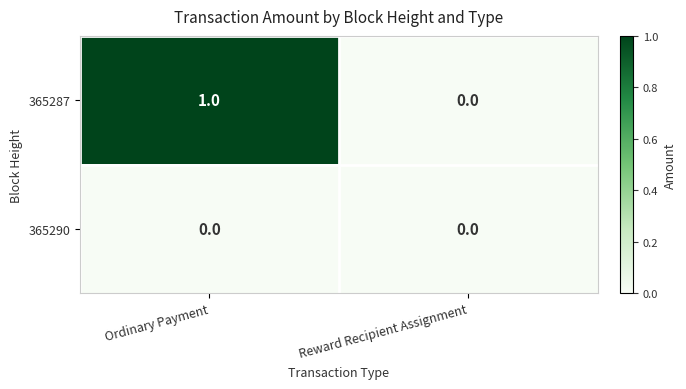

At which category is the sum across all series the highest?

Ordinary Payment